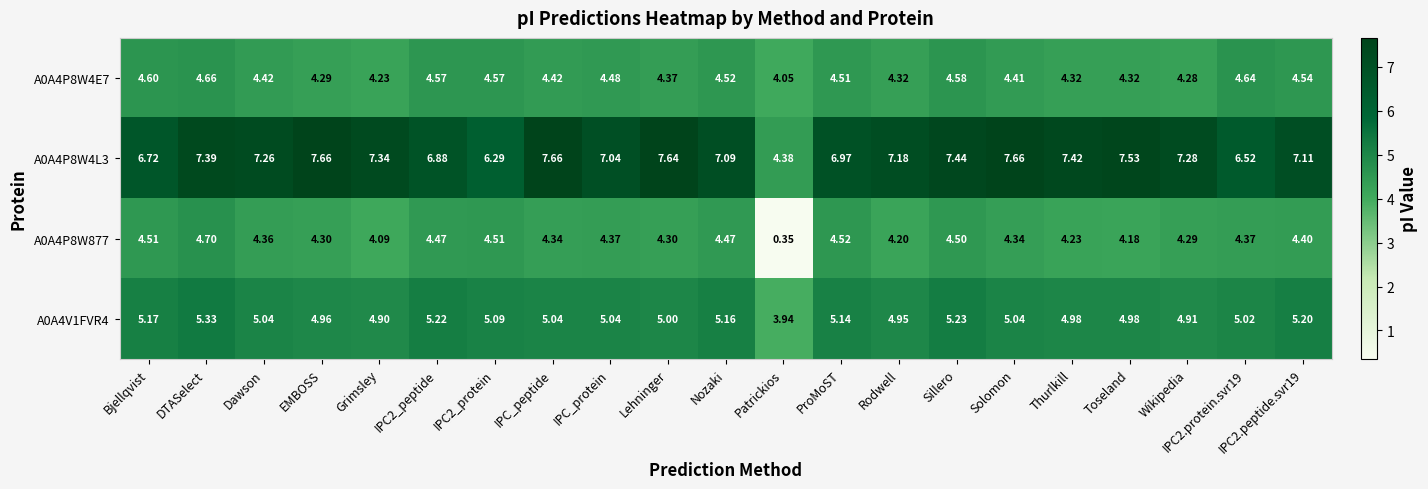

List the series in order of their peak value, highest first.

A0A4P8W4L3, A0A4V1FVR4, A0A4P8W877, A0A4P8W4E7